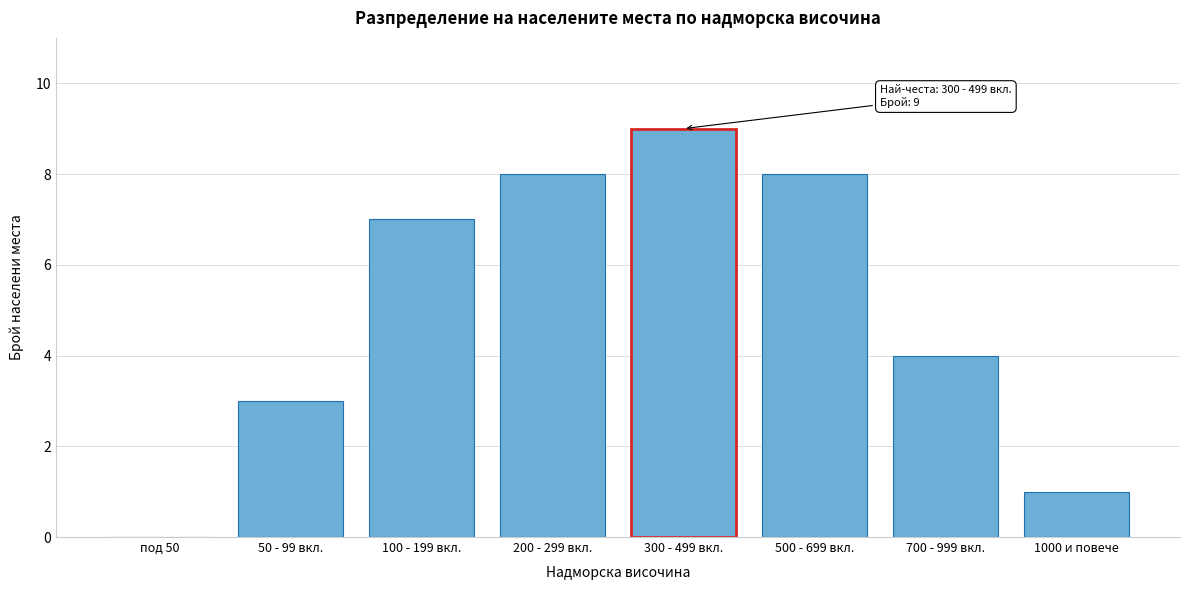

Reading right to left, extract all data points from this chart.

1000 и повече=1	700 - 999 вкл.=4	500 - 699 вкл.=8	300 - 499 вкл.=9	200 - 299 вкл.=8	100 - 199 вкл.=7	50 - 99 вкл.=3	под 50=0